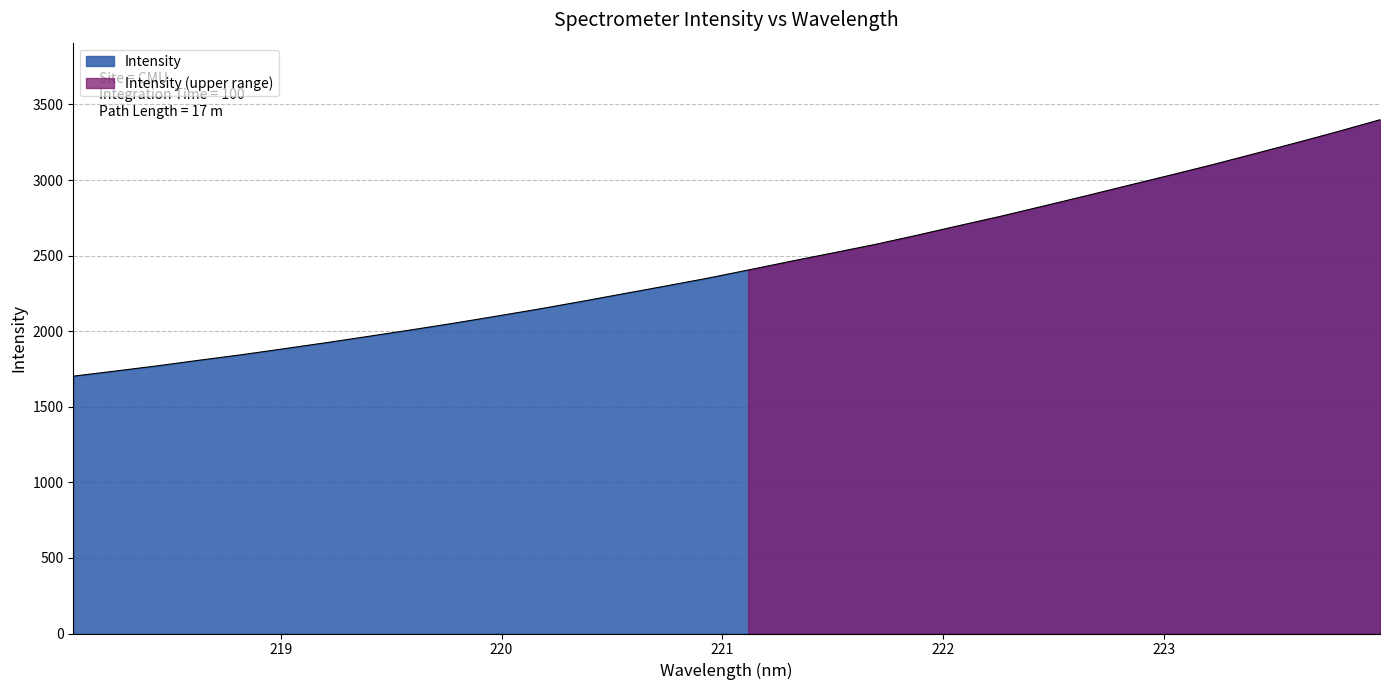

How many lines are shown in the chart?

1